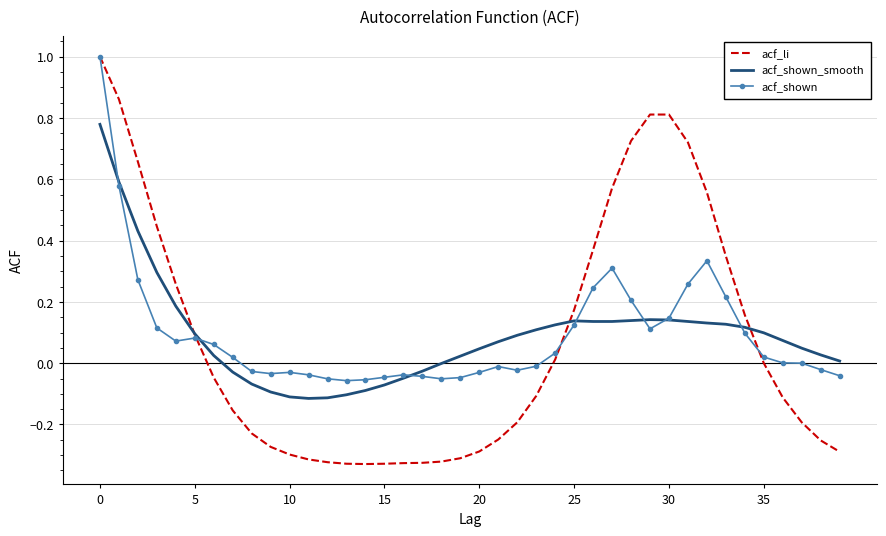

Which series has the widest spread of values?

acf_li